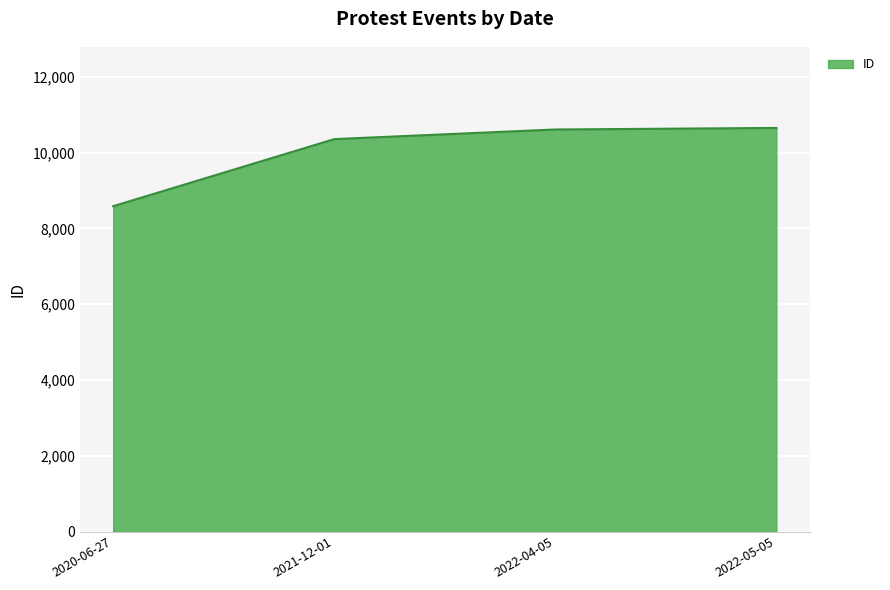

Read the value at 2021-12-01, to the nearest 50.

10350